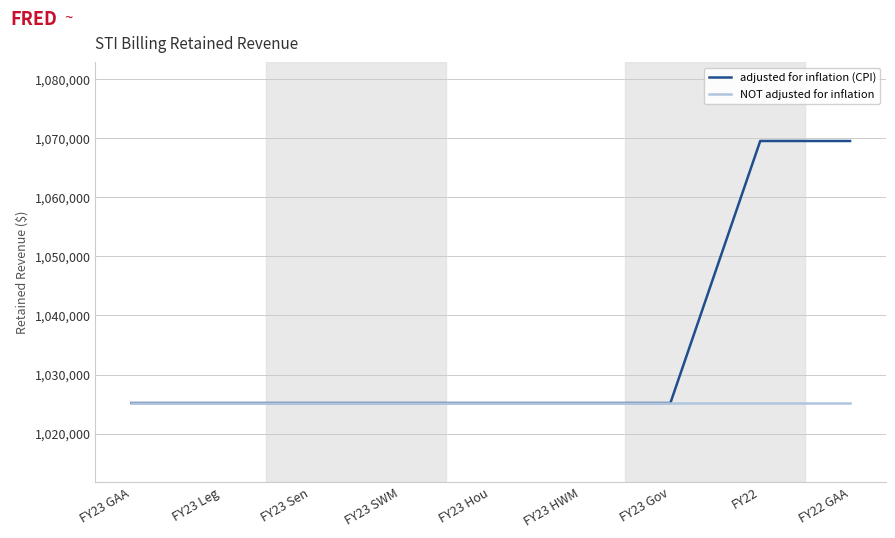

Which series has the largest total across all categories?

adjusted for inflation (CPI)